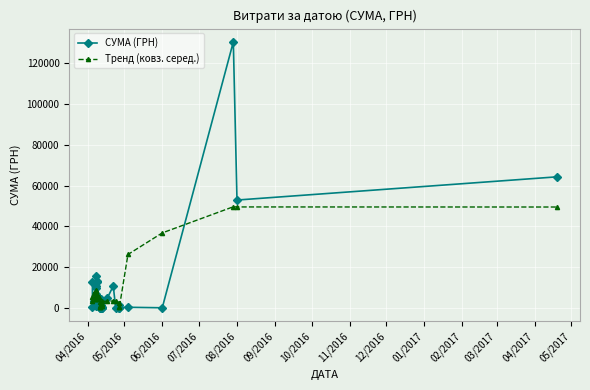

The value of СУМА (ГРН) at 19 is 1880.2. True or false?

False